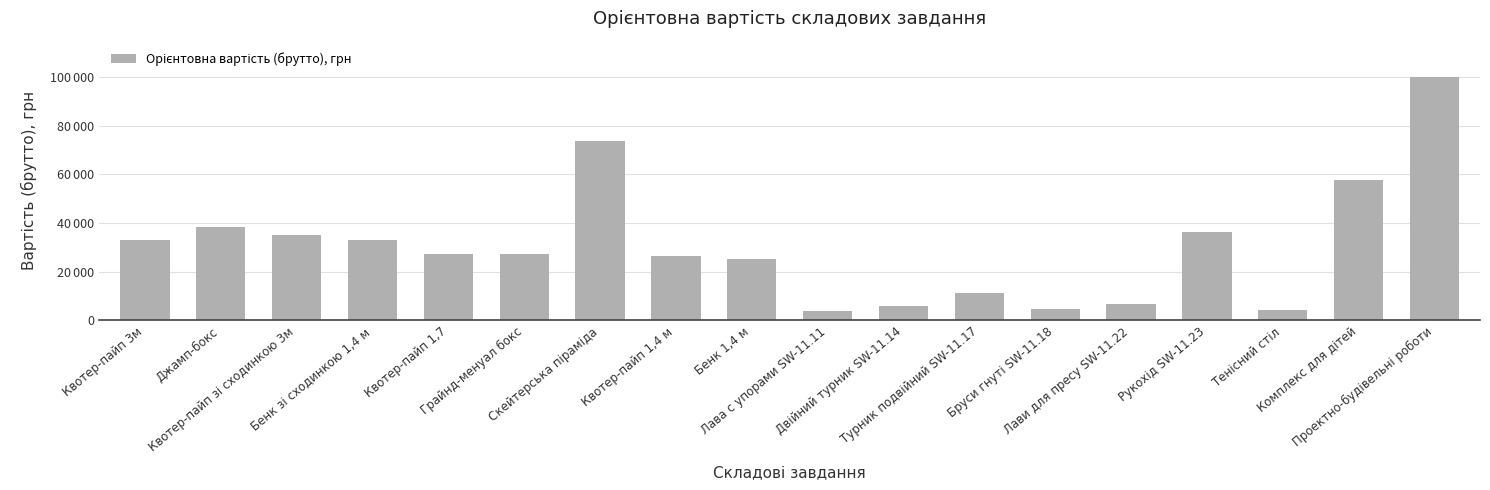

What is the value of the 10th bar from the left?

3882